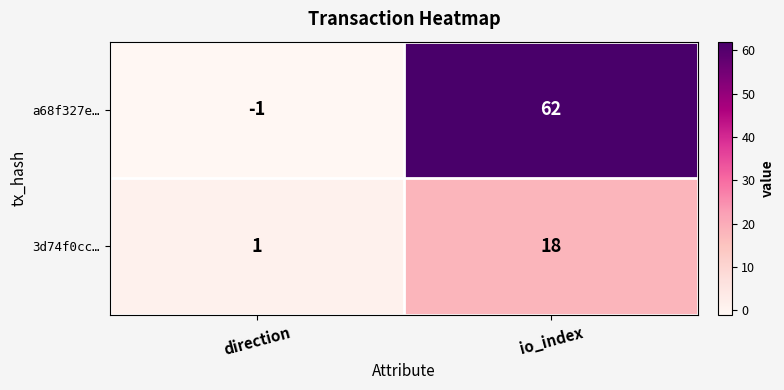

Count the number of data series in this chart.

2